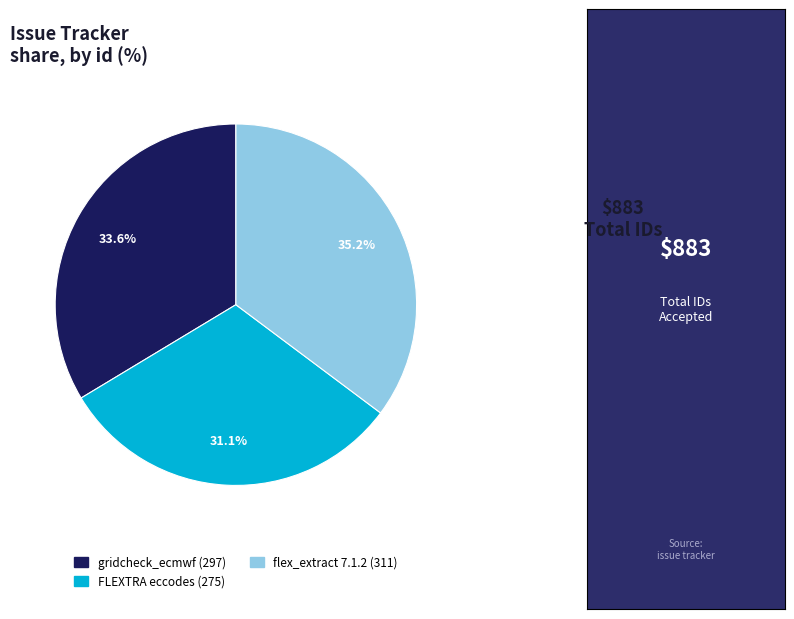

Is there any slice that represents more than half of the pie?

No